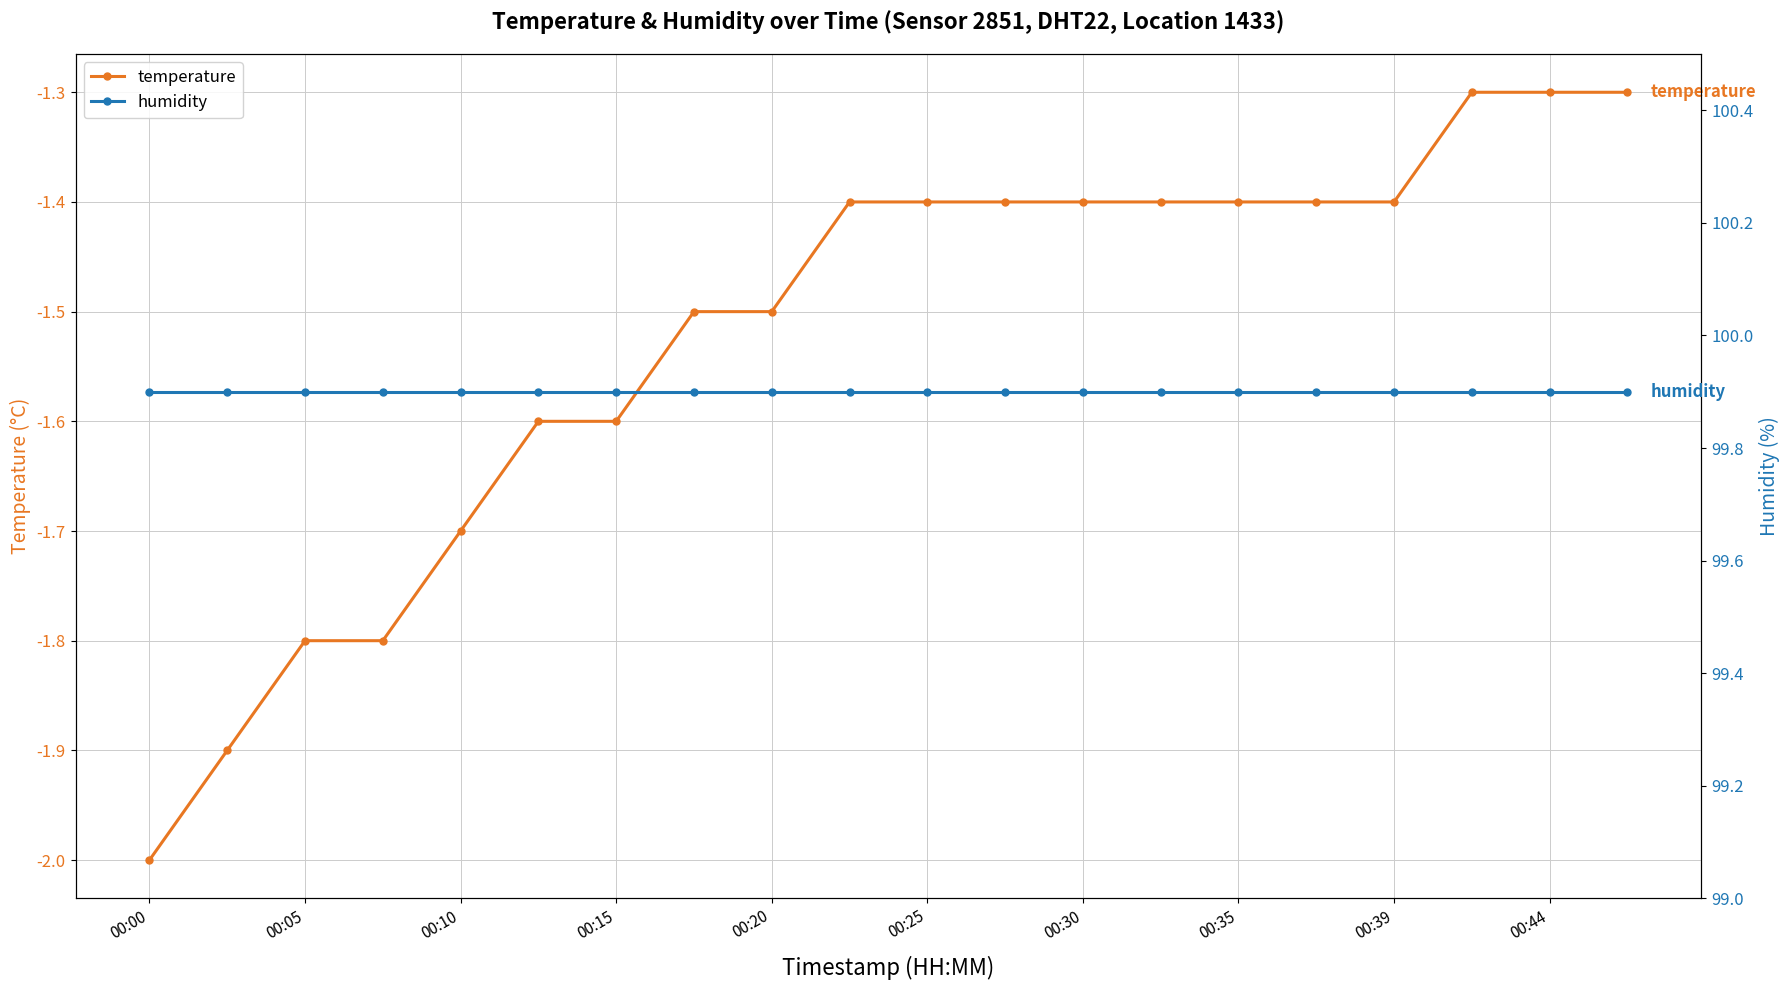

What is the average value of the humidity series?

99.9